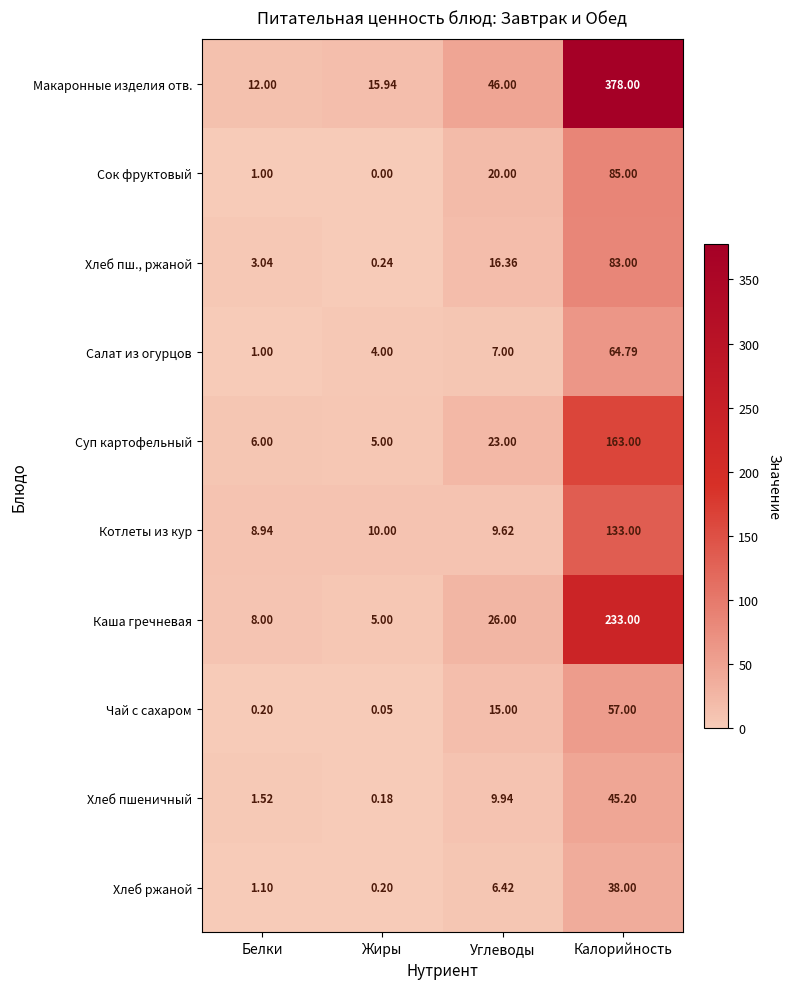

Which series has the largest total across all categories?

Макаронные изделия отв.